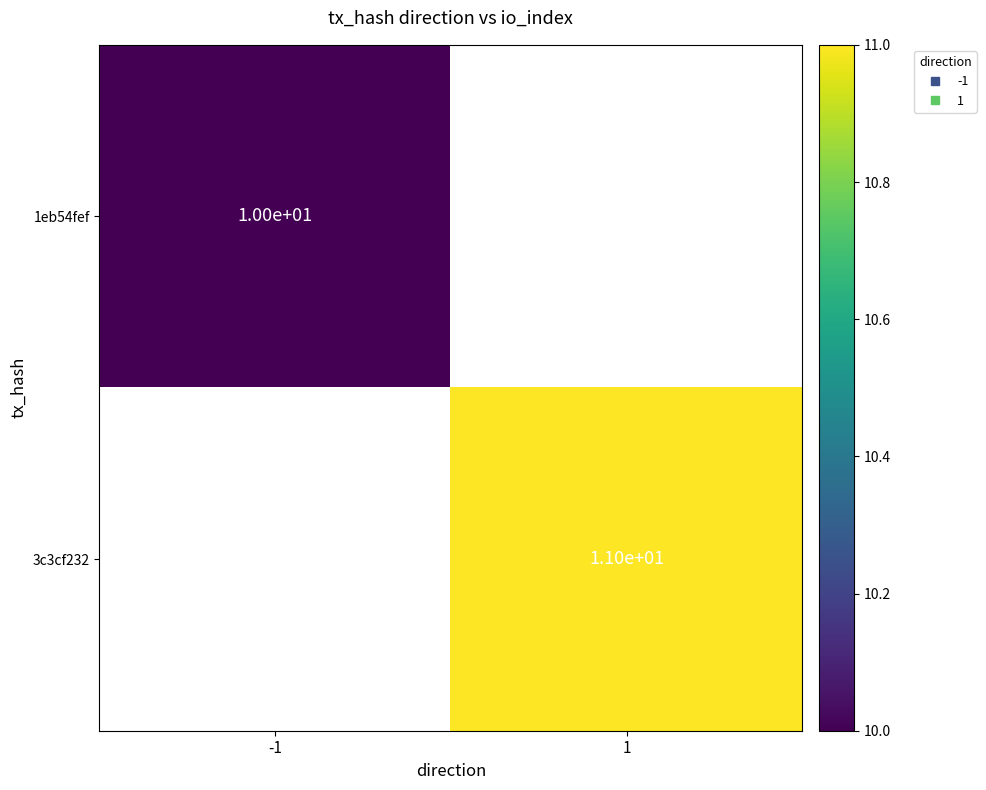

List the labels in order of 1eb54fef value, largest first.

-1, 1